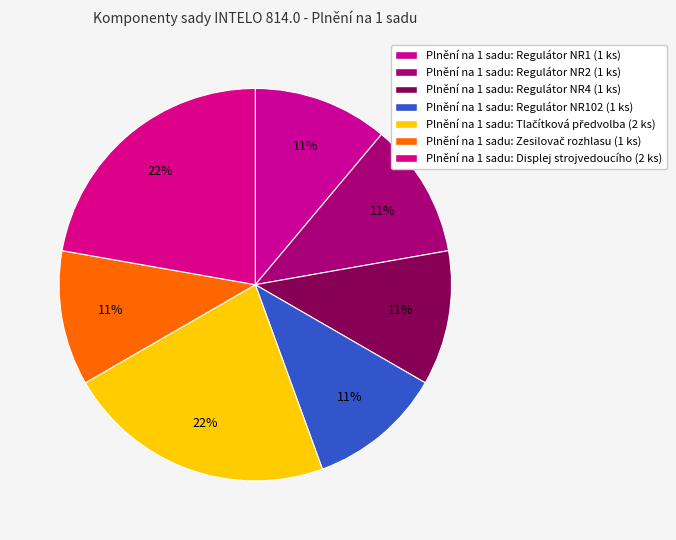

Which category has the biggest portion of the pie?

Tlačítková předvolba